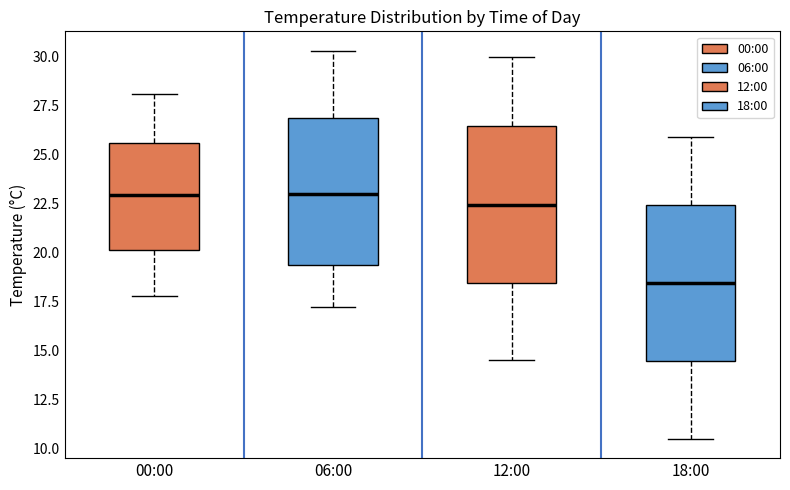

Which box's median line is the lowest?

18:00